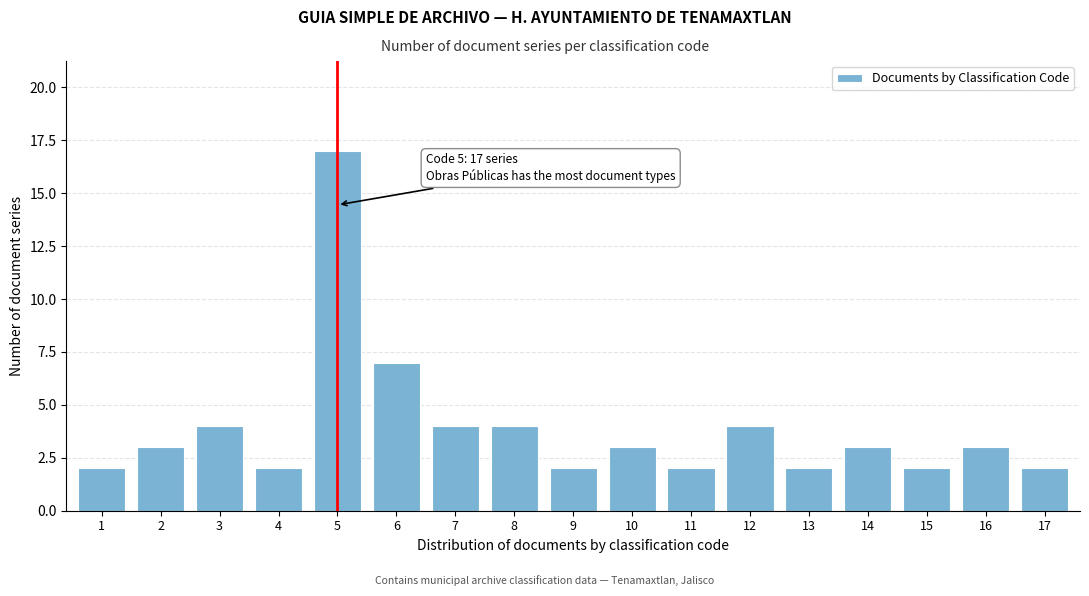

Reading left to right, what are all the values shown in this chart?

2	3	4	2	17	7	4	4	2	3	2	4	2	3	2	3	2